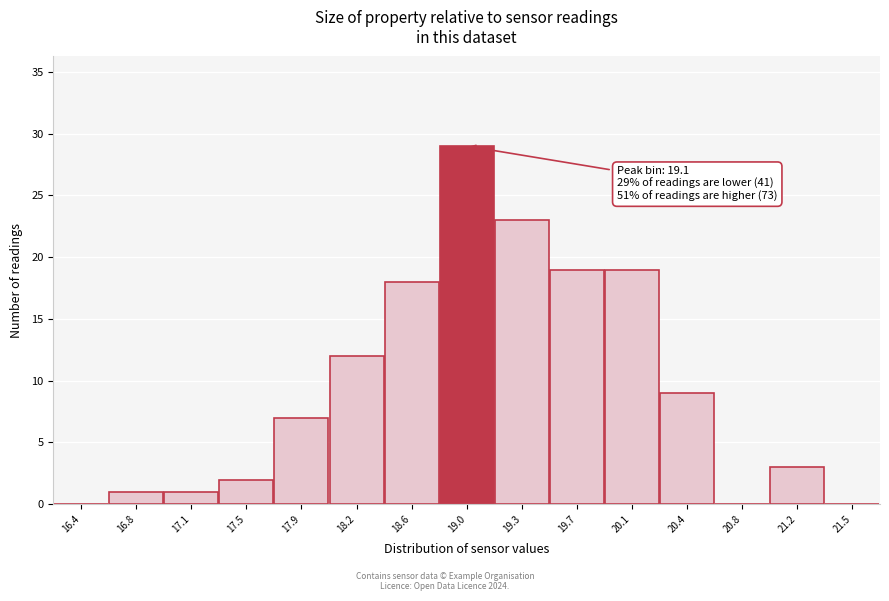

Reading left to right, extract all data points from this chart.

16.4=0	16.8=1	17.1=1	17.5=2	17.9=7	18.2=12	18.6=18	19.0=29	19.3=23	19.7=19	20.1=19	20.4=9	20.8=0	21.2=3	21.5=0